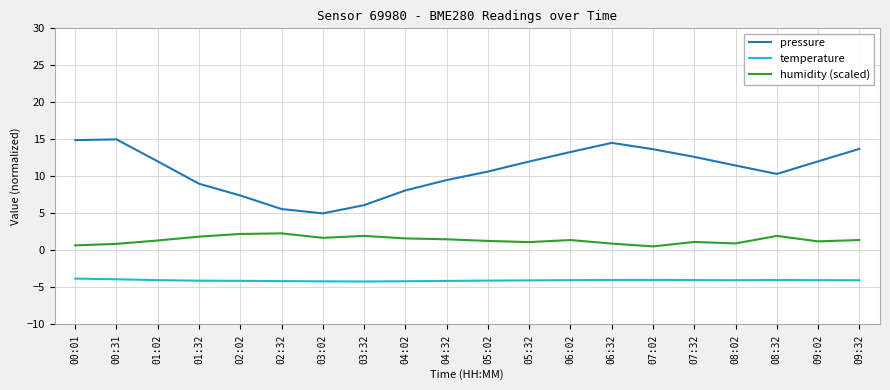

What is the difference between the maximum and minimum values in the humidity (scaled) series?

1.8